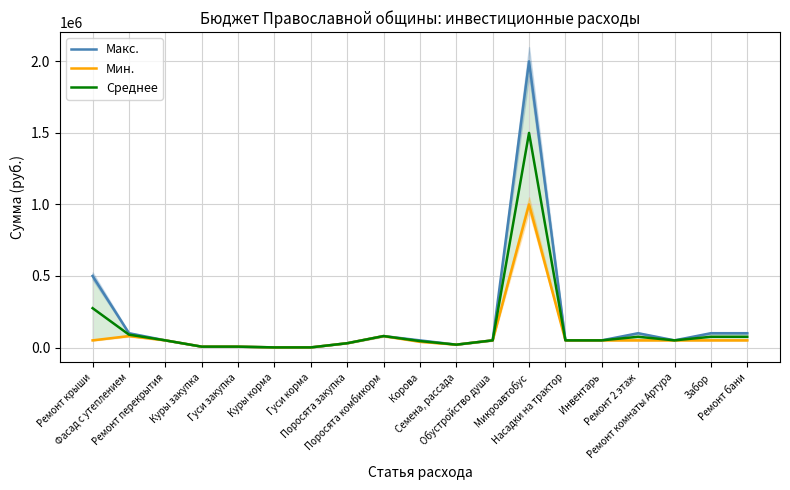

True or false: Среднее and Мин. intersect in this chart.

False